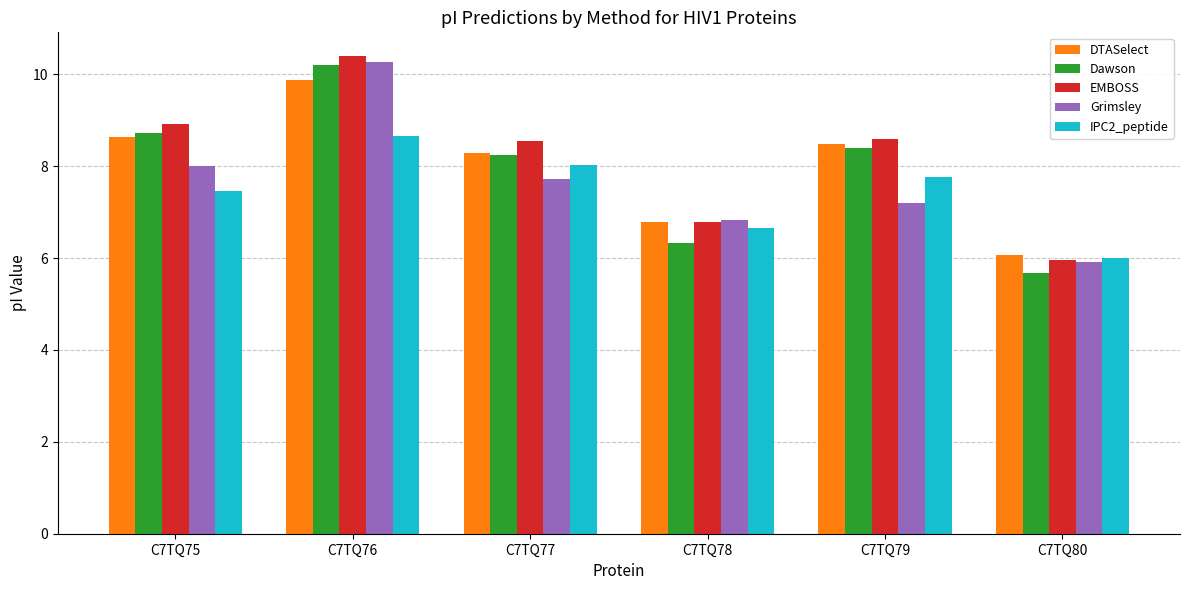

What is the value of the Grimsley bar at the 6th from the left?

5.9